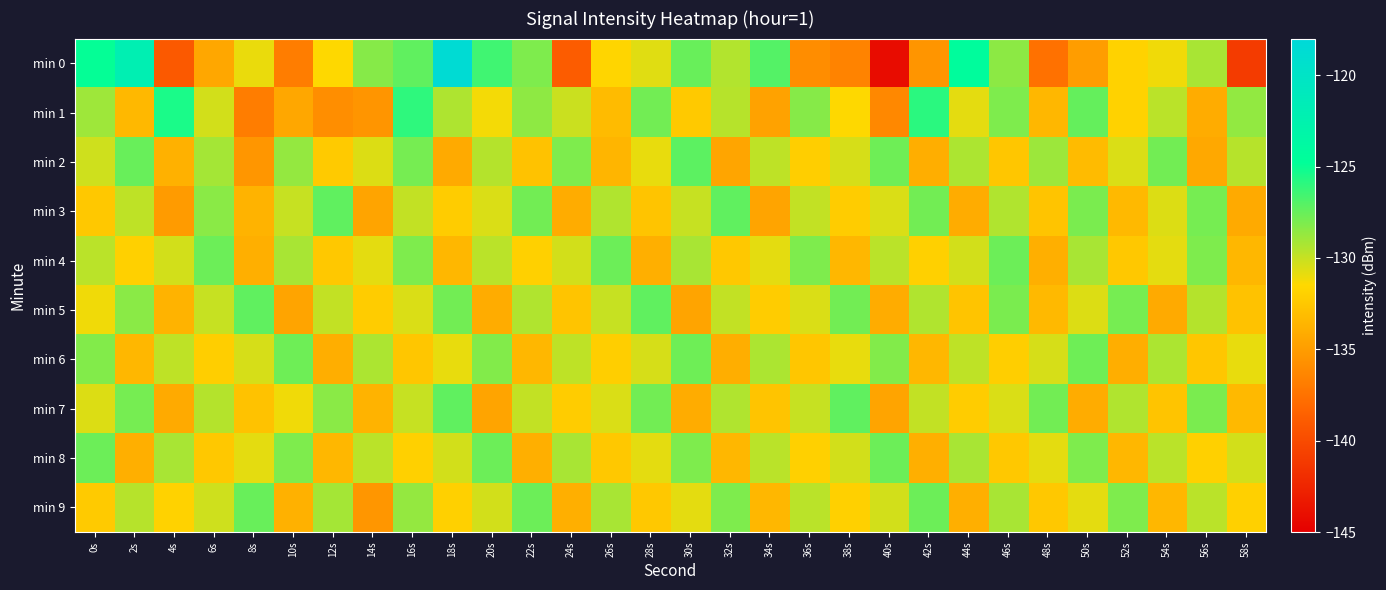

Reading left to right, what are all the values shown in this chart?

min 0: 0s=-124.9	2s=-122.1	4s=-139.0	6s=-134.4	8s=-131.0	10s=-136.9	12s=-131.5	14s=-128.3	16s=-127.3	18s=-118.6	20s=-126.4	22s=-128.1	24s=-138.8	26s=-131.7	28s=-130.7	30s=-127.5	32s=-129.5	34s=-127.0	36s=-135.9	38s=-136.5	40s=-144.1	42s=-135.4	44s=-124.4	46s=-128.4	48s=-137.6	50s=-135.0	52s=-131.9	54s=-131.1	56s=-129.2	58s=-141.1
min 1: 0s=-129.0	2s=-133.4	4s=-125.5	6s=-130.3	8s=-136.9	10s=-134.4	12s=-135.8	14s=-135.4	16s=-126.0	18s=-129.3	20s=-131.2	22s=-128.5	24s=-130.1	26s=-133.2	28s=-127.8	30s=-132.4	32s=-129.6	34s=-134.7	36s=-128.3	38s=-131.5	40s=-136.2	42s=-125.9	44s=-130.8	46s=-128.1	48s=-133.5	50s=-127.4	52s=-131.9	54s=-129.7	56s=-134.1	58s=-128.6
min 2: 0s=-130.2	2s=-127.5	4s=-133.8	6s=-129.1	8s=-135.4	10s=-128.7	12s=-132.3	14s=-130.6	16s=-127.9	18s=-134.2	20s=-129.5	22s=-132.8	24s=-128.1	26s=-133.6	28s=-130.9	30s=-127.2	32s=-134.5	34s=-129.8	36s=-132.1	38s=-130.4	40s=-127.7	42s=-134.0	44s=-129.3	46s=-132.6	48s=-128.9	50s=-133.2	52s=-130.5	54s=-127.8	56s=-134.3	58s=-129.6
min 3: 0s=-132.5	2s=-129.8	4s=-135.1	6s=-128.4	8s=-133.7	10s=-130.0	12s=-127.3	14s=-134.6	16s=-129.9	18s=-132.2	20s=-130.5	22s=-127.8	24s=-134.1	26s=-129.4	28s=-132.7	30s=-130.0	32s=-127.3	34s=-134.6	36s=-129.9	38s=-132.2	40s=-130.5	42s=-127.8	44s=-134.1	46s=-129.4	48s=-132.7	50s=-128.0	52s=-133.3	54s=-130.6	56s=-127.9	58s=-134.2
min 4: 0s=-129.7	2s=-132.0	4s=-130.3	6s=-127.6	8s=-133.9	10s=-129.2	12s=-132.5	14s=-130.8	16s=-128.1	18s=-133.4	20s=-129.7	22s=-132.0	24s=-130.3	26s=-127.6	28s=-133.9	30s=-129.2	32s=-132.5	34s=-130.8	36s=-128.1	38s=-133.4	40s=-129.7	42s=-132.0	44s=-130.3	46s=-127.6	48s=-133.9	50s=-129.2	52s=-132.5	54s=-130.8	56s=-128.1	58s=-133.4
min 5: 0s=-131.1	2s=-128.4	4s=-133.7	6s=-130.0	8s=-127.3	10s=-134.6	12s=-129.9	14s=-132.2	16s=-130.5	18s=-127.8	20s=-134.1	22s=-129.4	24s=-132.7	26s=-130.0	28s=-127.3	30s=-134.6	32s=-129.9	34s=-132.2	36s=-130.5	38s=-127.8	40s=-134.1	42s=-129.4	44s=-132.7	46s=-128.0	48s=-133.3	50s=-130.6	52s=-127.9	54s=-134.2	56s=-129.5	58s=-132.8
min 6: 0s=-128.2	2s=-133.5	4s=-129.8	6s=-132.1	8s=-130.4	10s=-127.7	12s=-134.0	14s=-129.3	16s=-132.6	18s=-130.9	20s=-128.2	22s=-133.5	24s=-129.8	26s=-132.1	28s=-130.4	30s=-127.7	32s=-134.0	34s=-129.3	36s=-132.6	38s=-130.9	40s=-128.2	42s=-133.5	44s=-129.8	46s=-132.1	48s=-130.4	50s=-127.7	52s=-134.0	54s=-129.3	56s=-132.6	58s=-130.9
min 7: 0s=-130.6	2s=-127.9	4s=-134.2	6s=-129.5	8s=-132.8	10s=-131.1	12s=-128.4	14s=-133.7	16s=-130.0	18s=-127.3	20s=-134.6	22s=-129.9	24s=-132.2	26s=-130.5	28s=-127.8	30s=-134.1	32s=-129.4	34s=-132.7	36s=-130.0	38s=-127.3	40s=-134.6	42s=-129.9	44s=-132.2	46s=-130.5	48s=-127.8	50s=-134.1	52s=-129.4	54s=-132.7	56s=-128.0	58s=-133.3
min 8: 0s=-127.6	2s=-133.9	4s=-129.2	6s=-132.5	8s=-130.8	10s=-128.1	12s=-133.4	14s=-129.7	16s=-132.0	18s=-130.3	20s=-127.6	22s=-133.9	24s=-129.2	26s=-132.5	28s=-130.8	30s=-128.1	32s=-133.4	34s=-129.7	36s=-132.0	38s=-130.3	40s=-127.6	42s=-133.9	44s=-129.2	46s=-132.5	48s=-130.8	50s=-128.1	52s=-133.4	54s=-129.7	56s=-132.0	58s=-130.3
min 9: 0s=-132.3	2s=-129.6	4s=-131.9	6s=-130.2	8s=-127.5	10s=-133.8	12s=-129.1	14s=-135.4	16s=-128.7	18s=-132.0	20s=-130.3	22s=-127.6	24s=-133.9	26s=-129.2	28s=-132.5	30s=-130.8	32s=-128.1	34s=-133.4	36s=-129.7	38s=-132.0	40s=-130.3	42s=-127.6	44s=-133.9	46s=-129.2	48s=-132.5	50s=-130.8	52s=-128.1	54s=-133.4	56s=-129.7	58s=-132.0